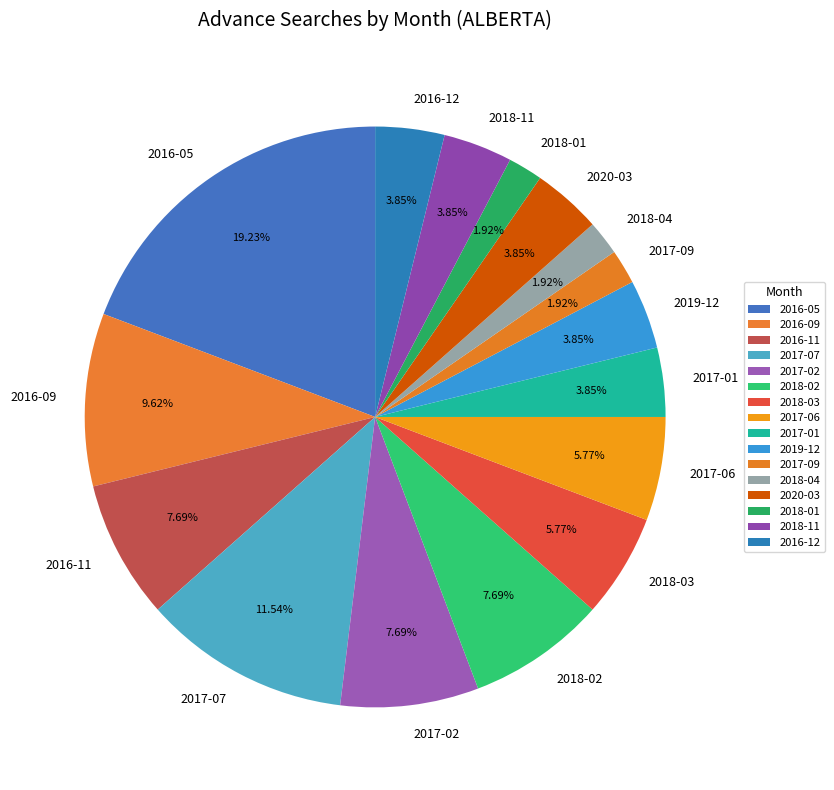

The 2016-11 slice represents 2% of the pie. True or false?

False